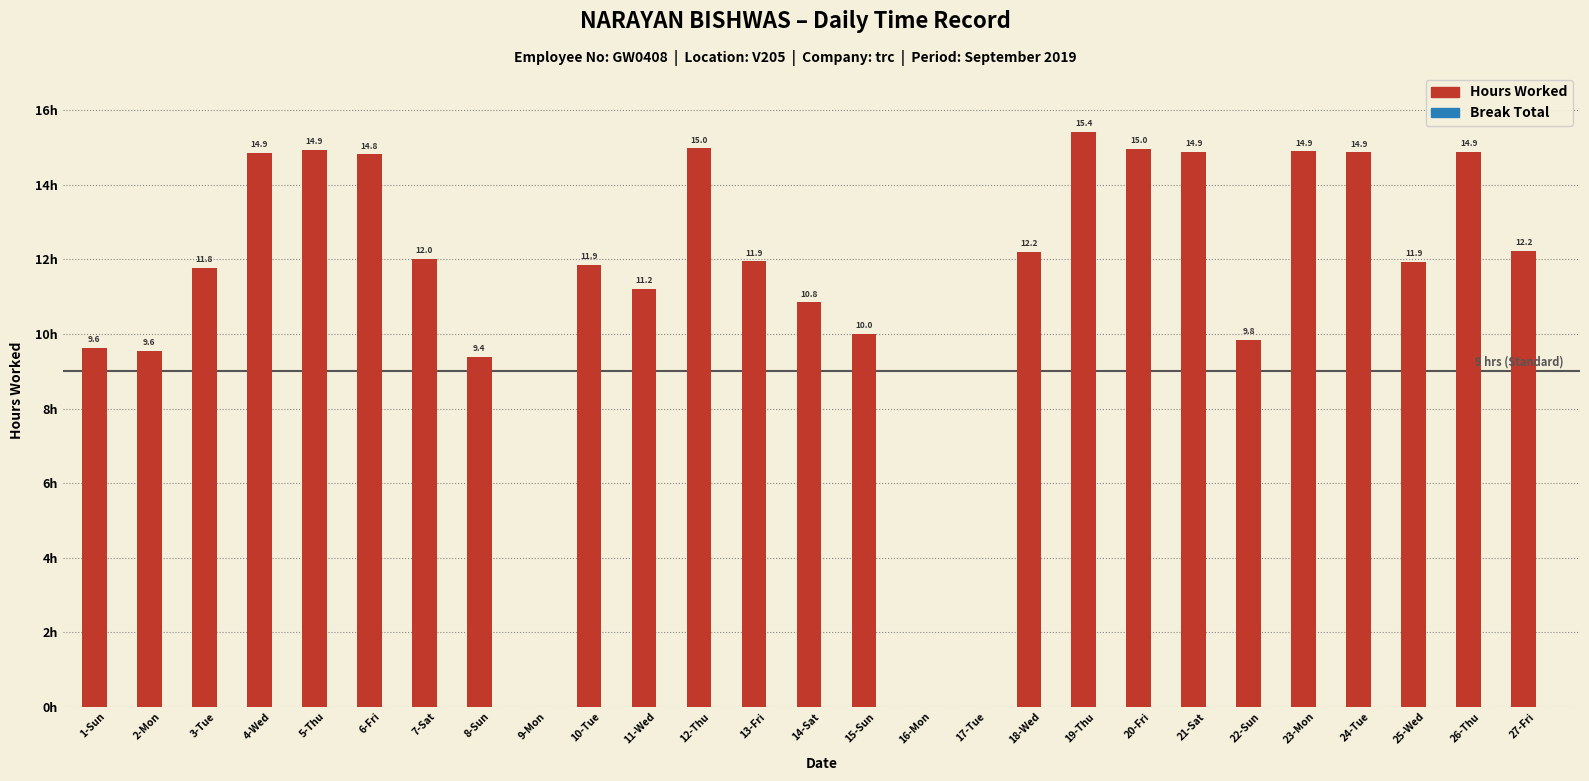

Which category has the highest value across all series?

19-Thu